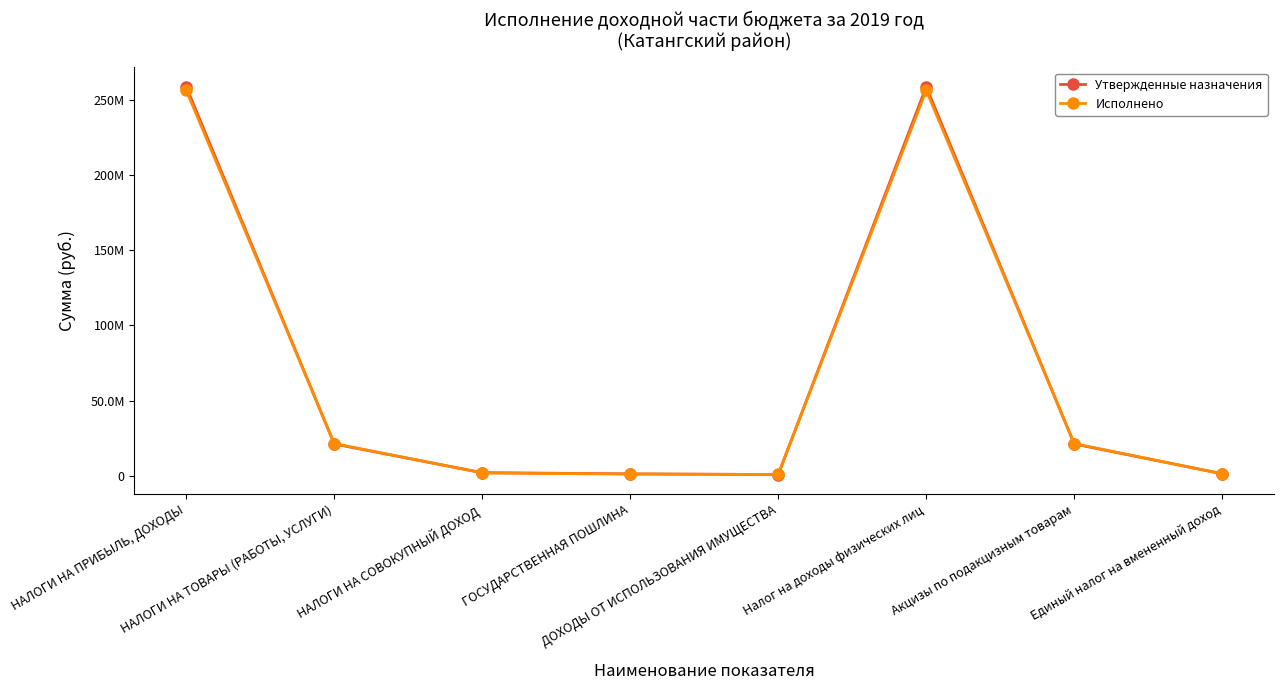

At Налог на доходы физических лиц, list the series in order from smallest to largest.

Исполнено, Утвержденные назначения